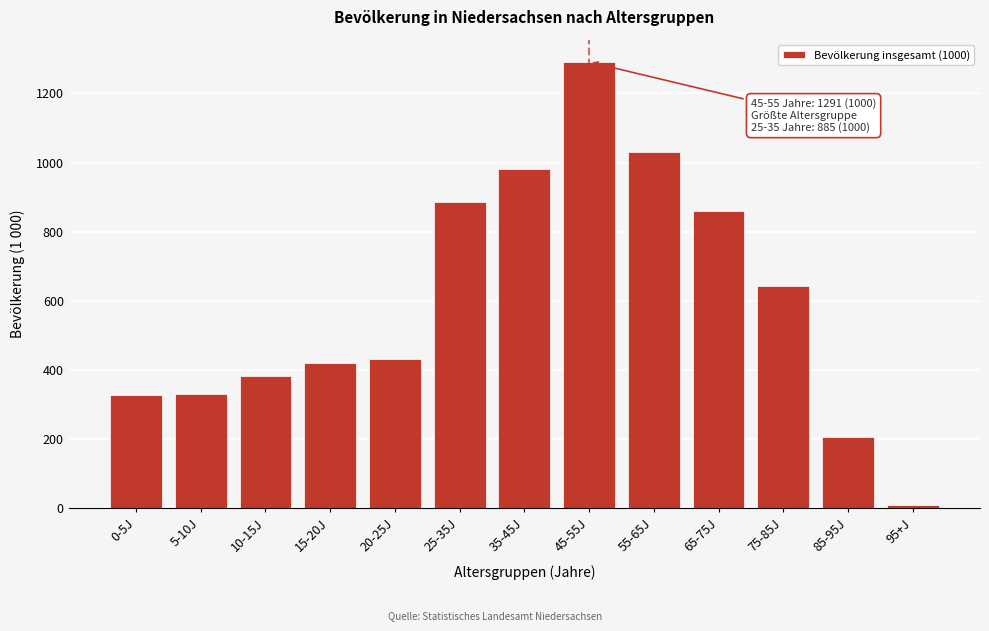

What is the label of the 5th bar from the left?

20-25J